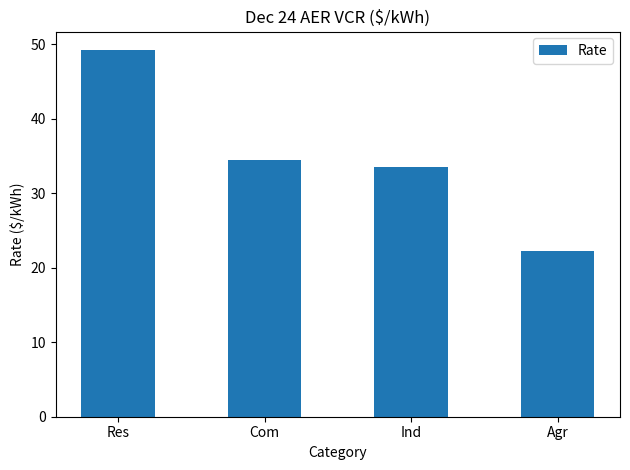

Which category has the highest value across all series?

Res